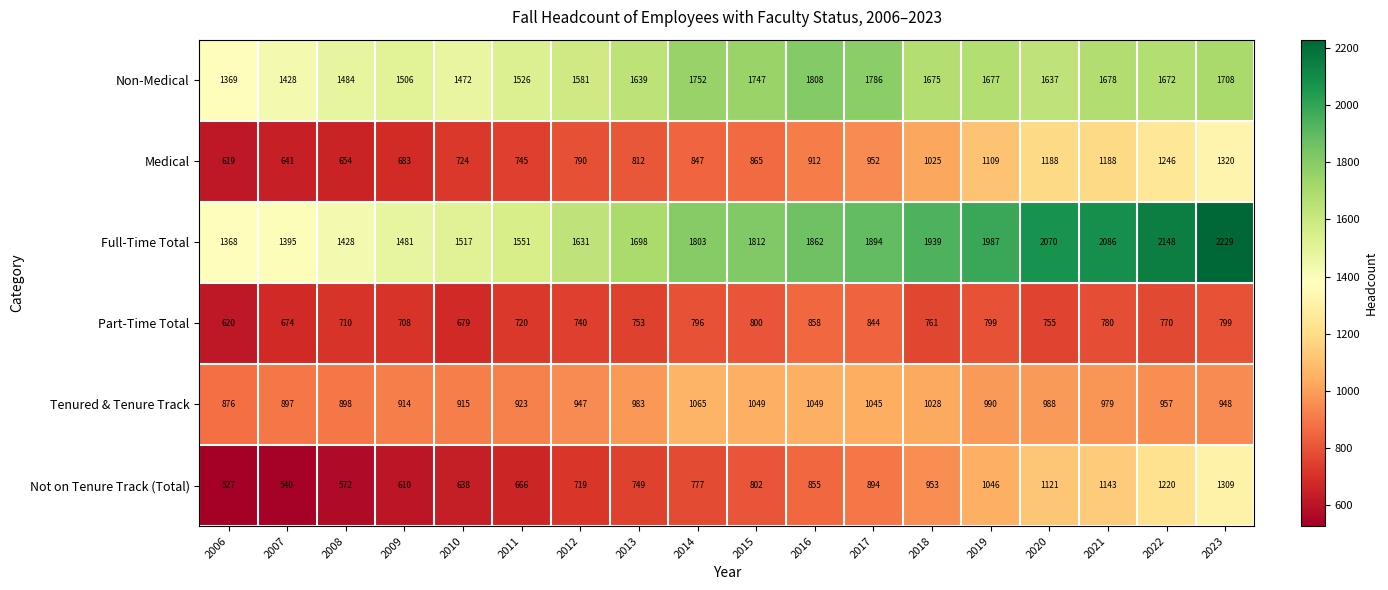

What is the spread (max minus min) of values at 2018?

1178